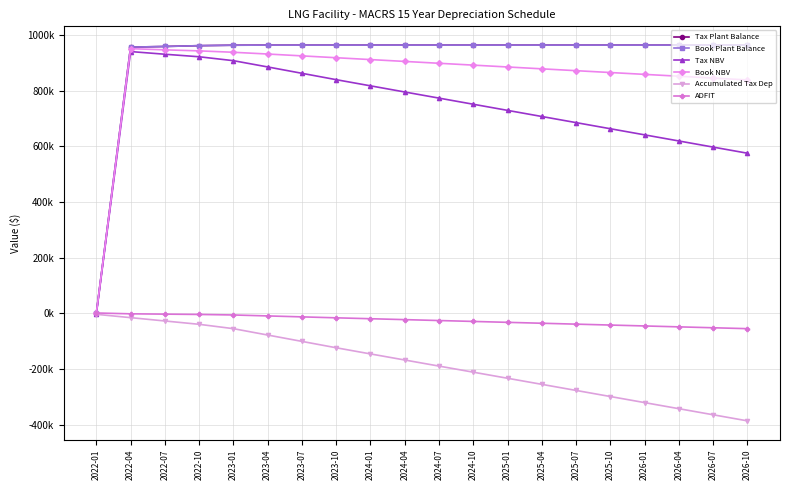

At which category is the sum across all series the highest?

2022-04